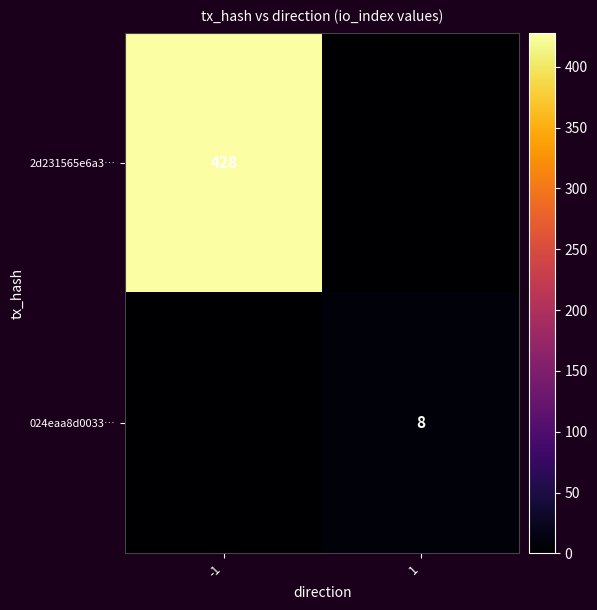

True or false: 024eaa8d0033… has a value of 10 at 1.

False